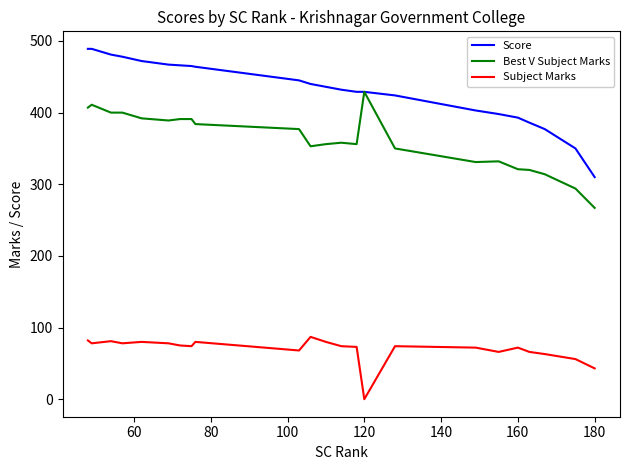

Rank the series by their maximum value, from highest to lowest.

Score, Best V Subject Marks, Subject Marks